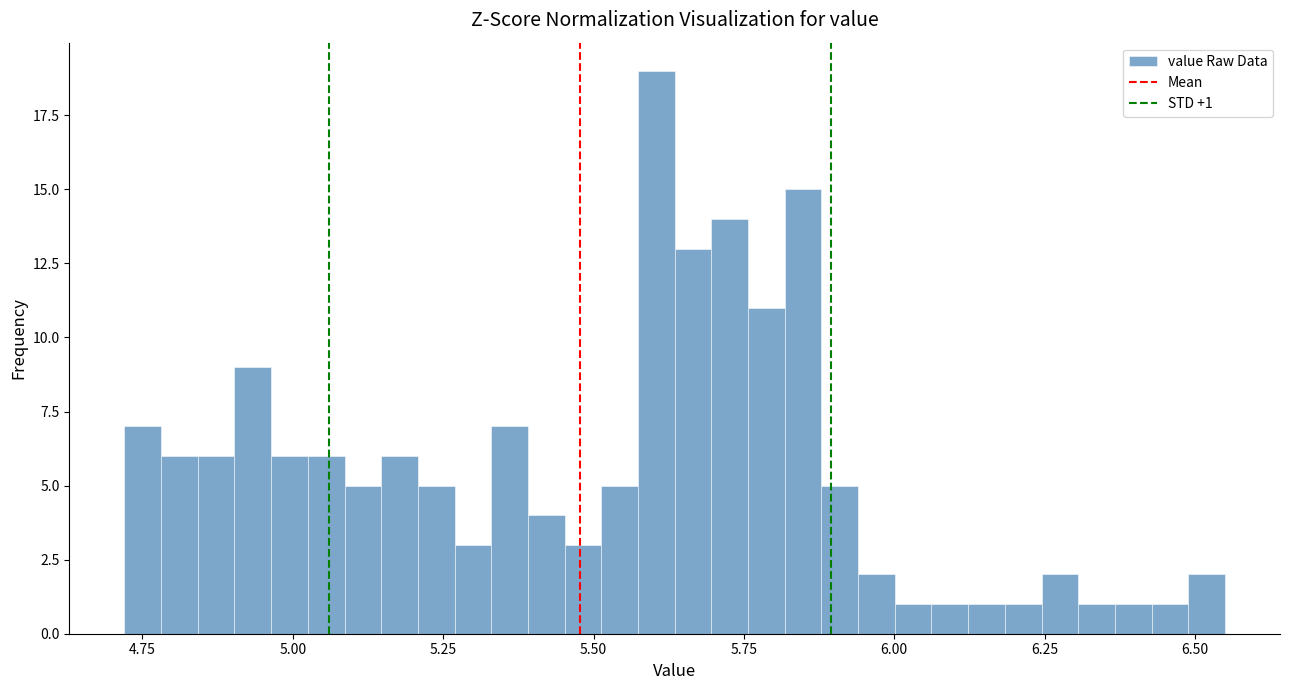

Around what value on the x-axis is the tallest bar? Give the approximate position of its centre, as read against the axis.

5.60